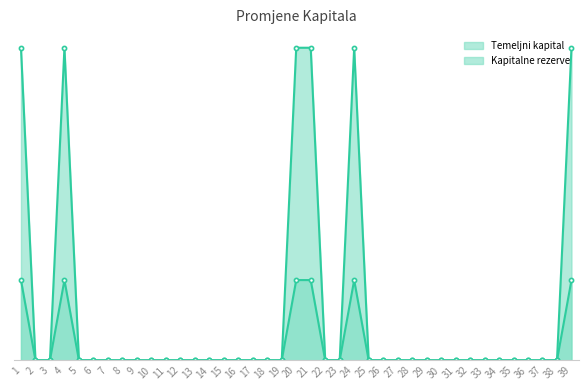

Is the value of Temeljni kapital at 22 greater than the value of Kapitalne rezerve at 25?

No